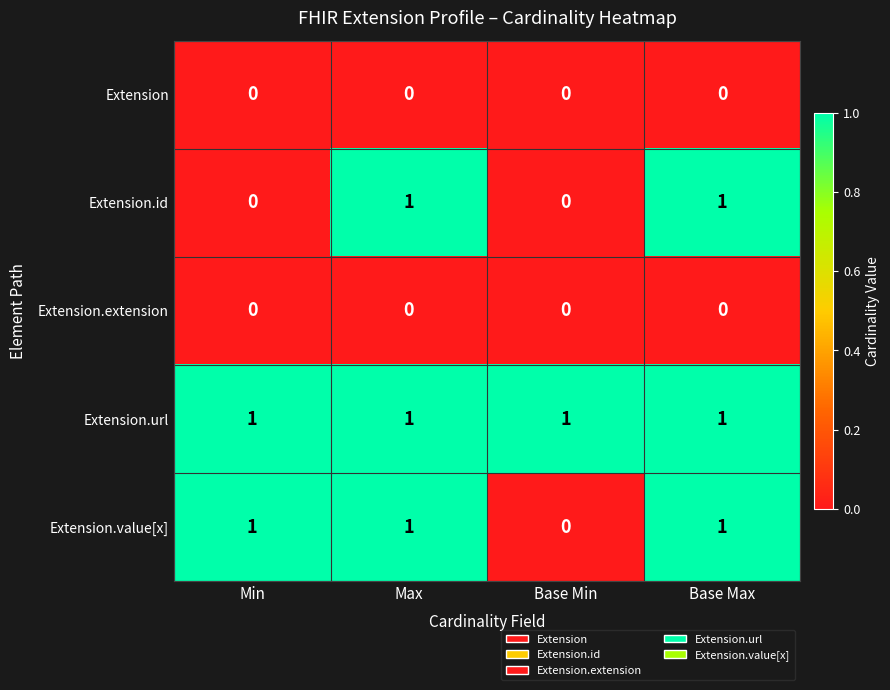

Between Min and Base Min, which series saw the biggest shift?

Extension.value[x]